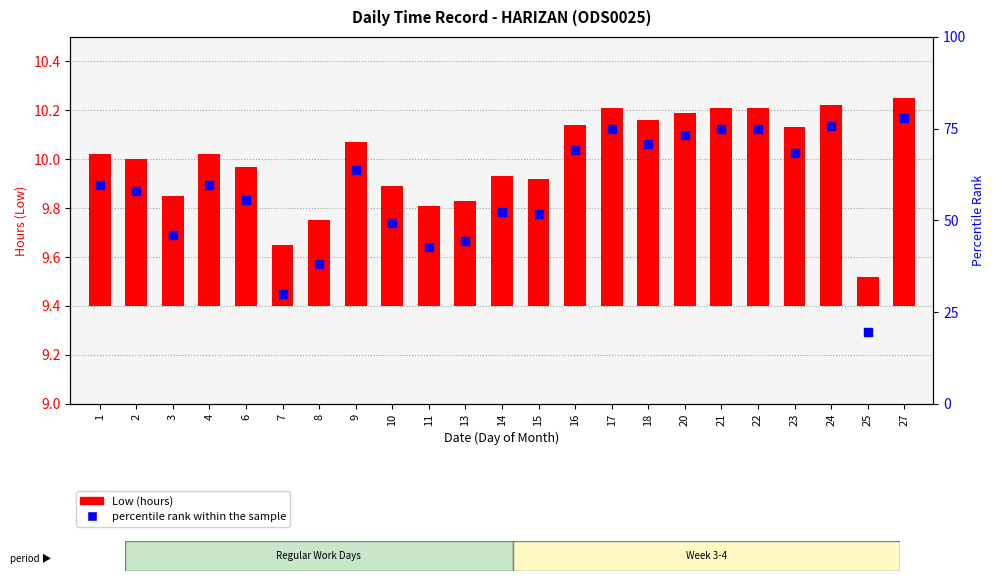

Which series contains the highest Y value?

percentile rank within the sample